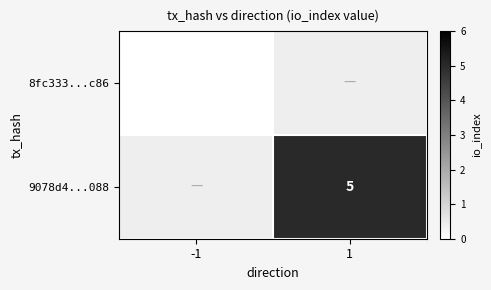

Is the value of 9078d4...088 at 1 greater than the value of 8fc333...c86 at -1?

Yes